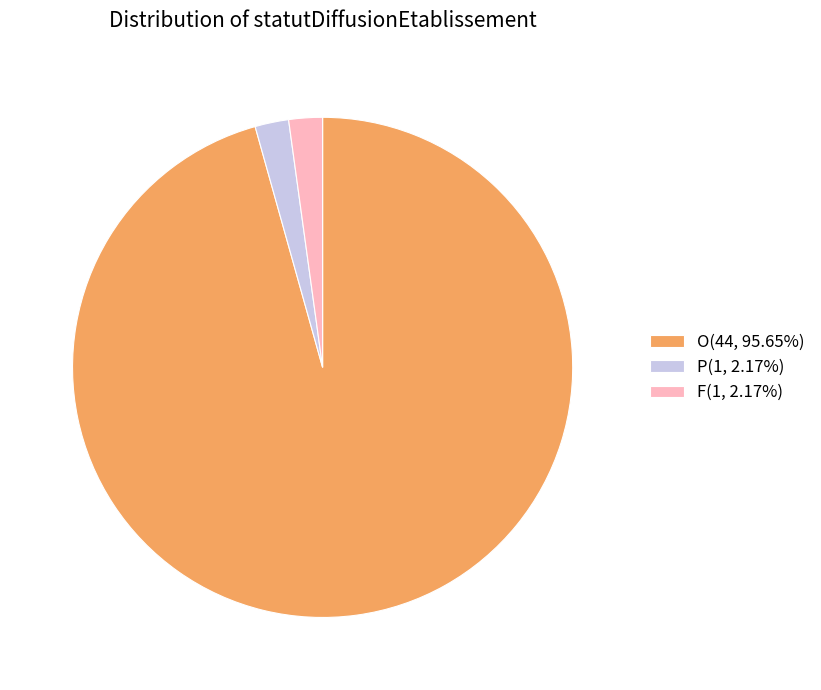

Does F(1, 2.17%) account for over 50% of the chart?

No